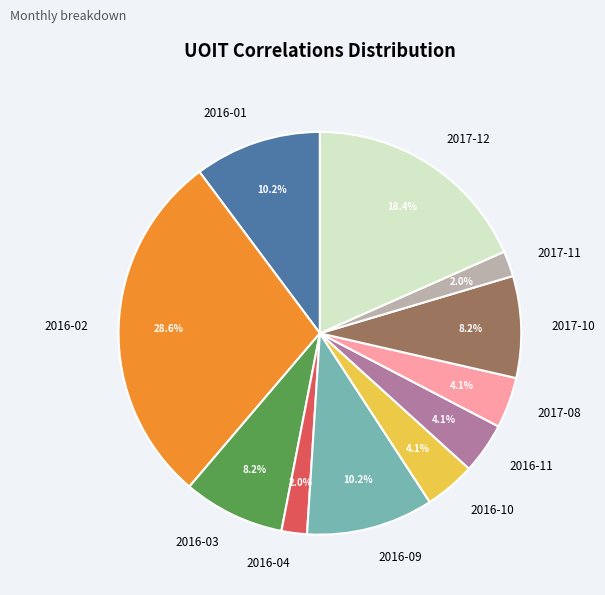

Combined, do 2017-08 and 2016-11 account for over 50%?

No